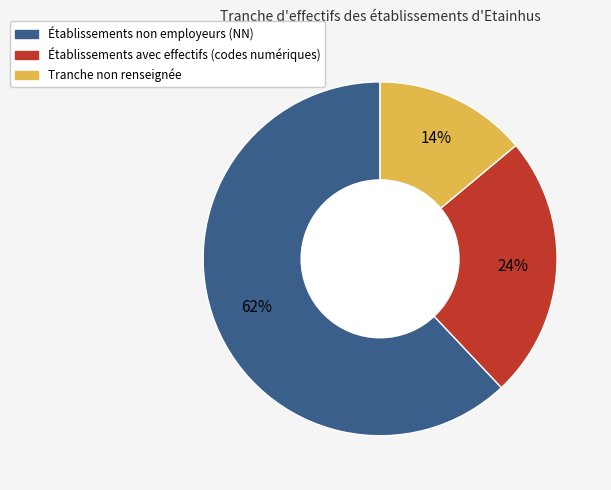

Is there a majority slice in this chart?

Yes